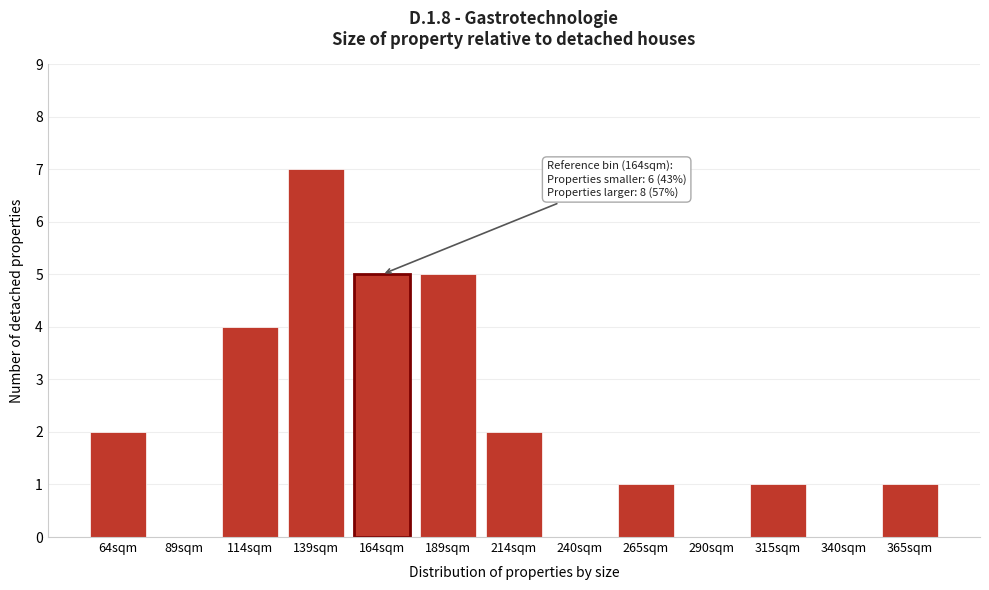

Reading left to right, transcribe all the data shown in this chart.

64sqm=2	89sqm=0	114sqm=4	139sqm=7	164sqm=5	189sqm=5	214sqm=2	240sqm=0	265sqm=1	290sqm=0	315sqm=1	340sqm=0	365sqm=1